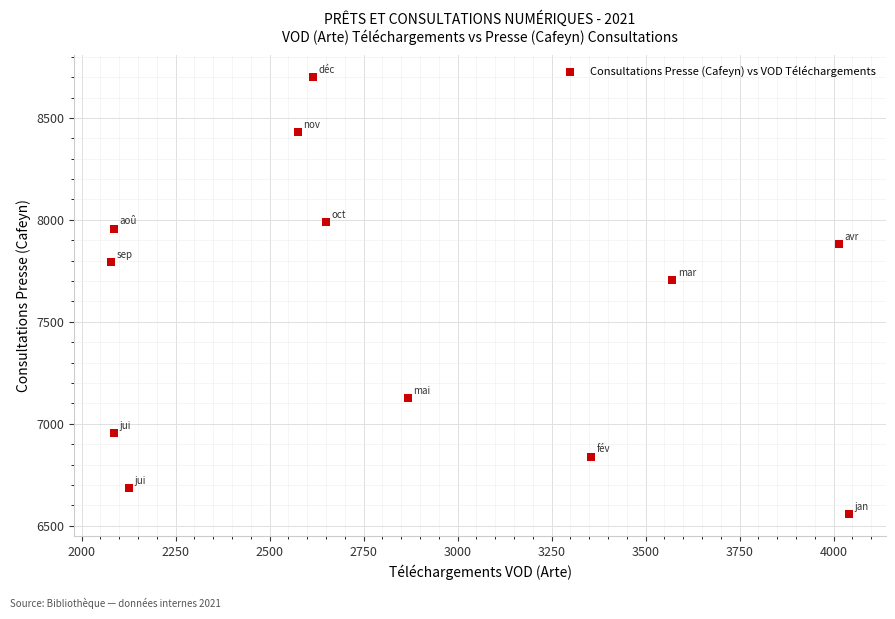

What Y value in the scatter plot is closest to 7627?

7705